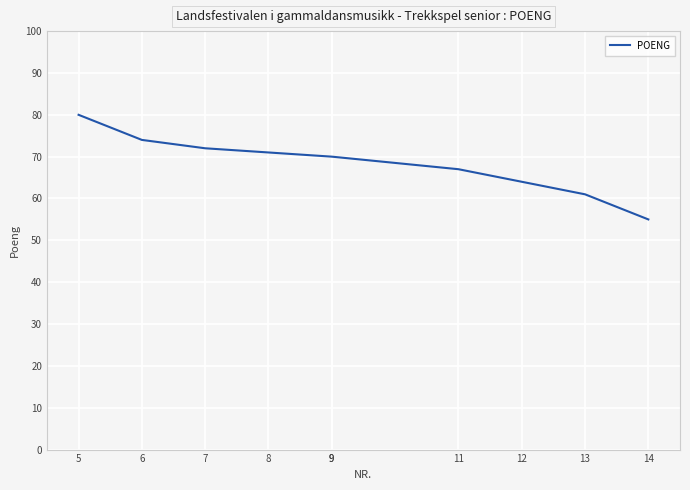

Which has a higher value, 6 or 5?

5